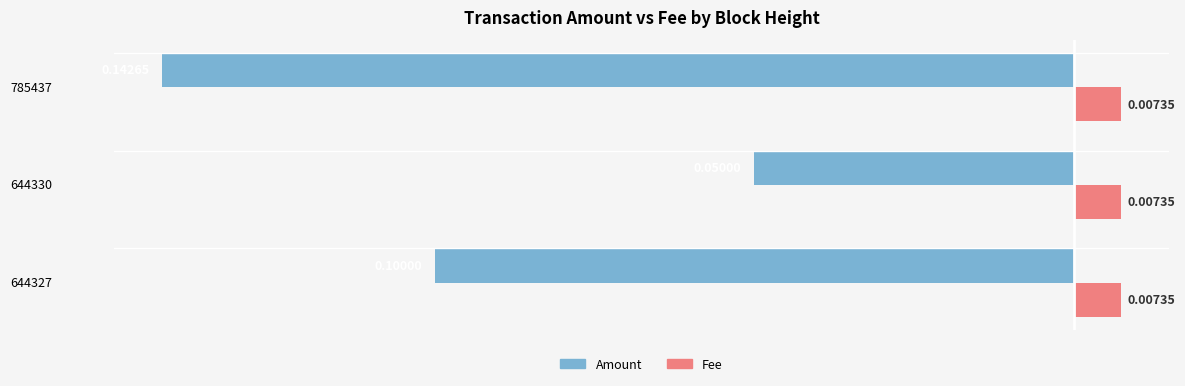

Which series changed the most between 644327 and 785437?

Amount